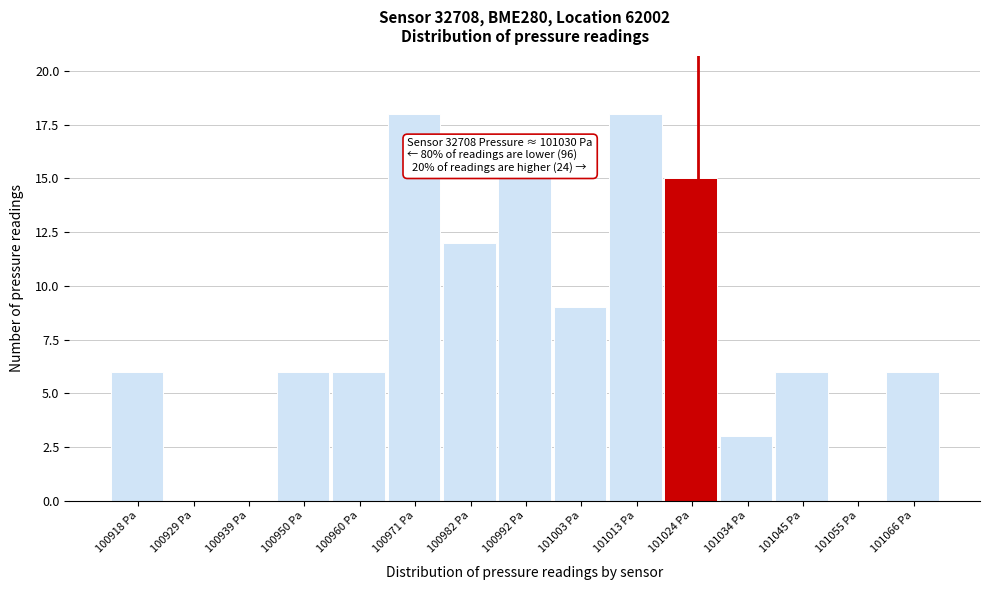

Reading left to right, transcribe all the data shown in this chart.

100918 Pa=6	100929 Pa=0	100939 Pa=0	100950 Pa=6	100960 Pa=6	100971 Pa=18	100982 Pa=12	100992 Pa=15	101003 Pa=9	101013 Pa=18	101024 Pa=15	101034 Pa=3	101045 Pa=6	101055 Pa=0	101066 Pa=6